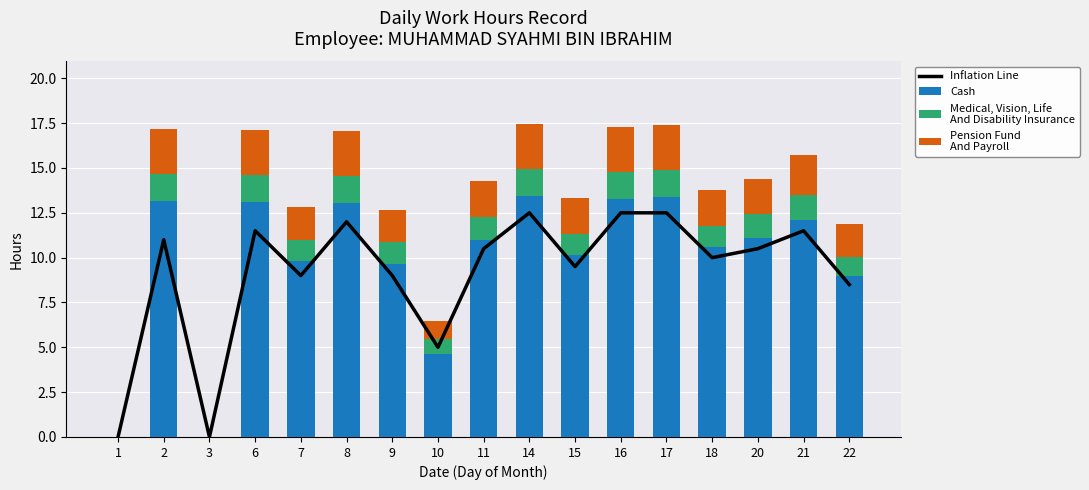

How many values in the Pension Fund
And Payroll series are below 2?

6